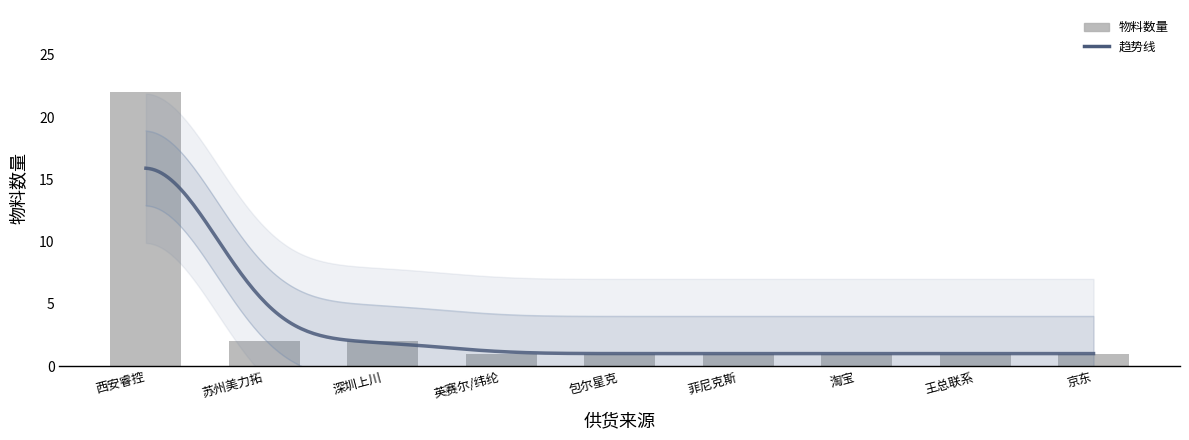

True or false: the data shows 1 at 淘宝.

True